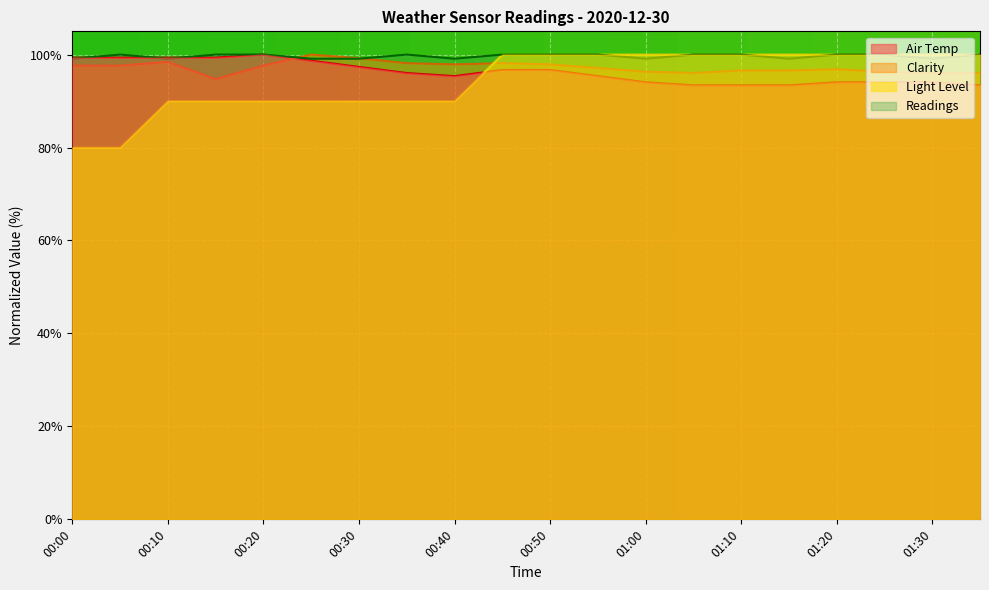

What are all the series names shown in the legend?

Air Temp, Clarity, Light Level, Readings